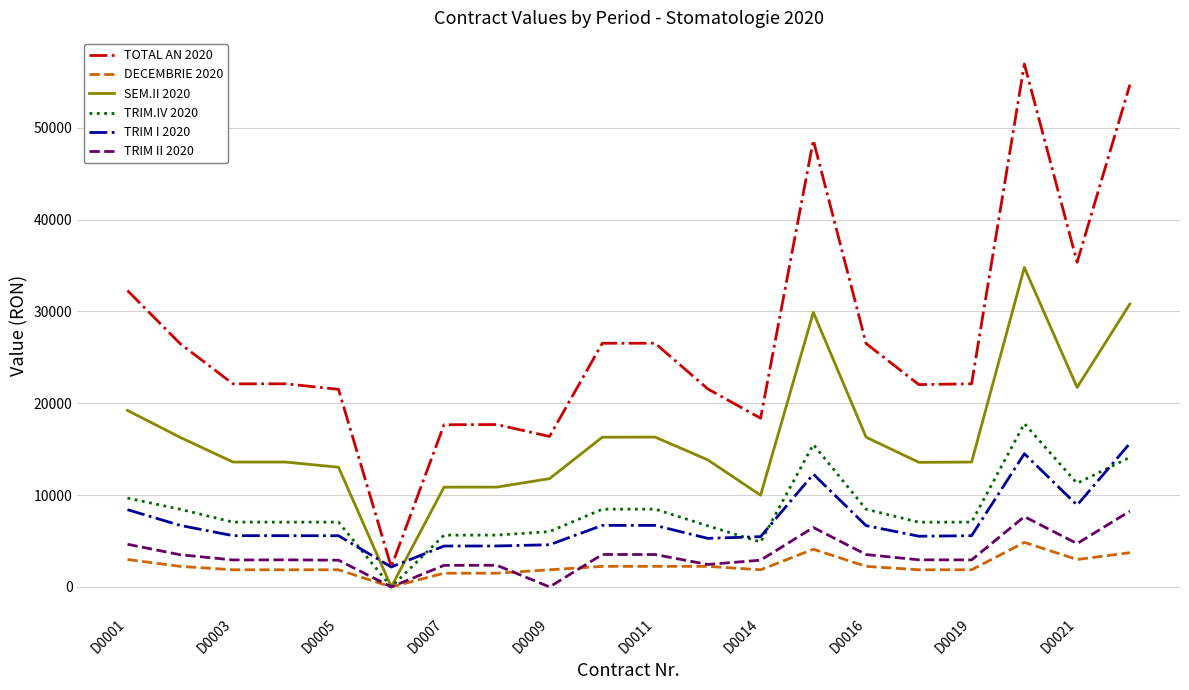

Which series has the largest range (max minus min)?

TOTAL AN 2020